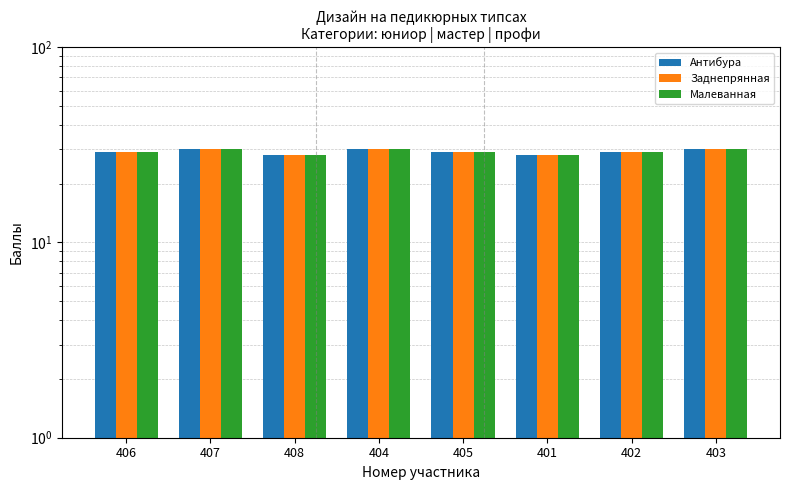

What is the label of the 4th bar from the left?

404